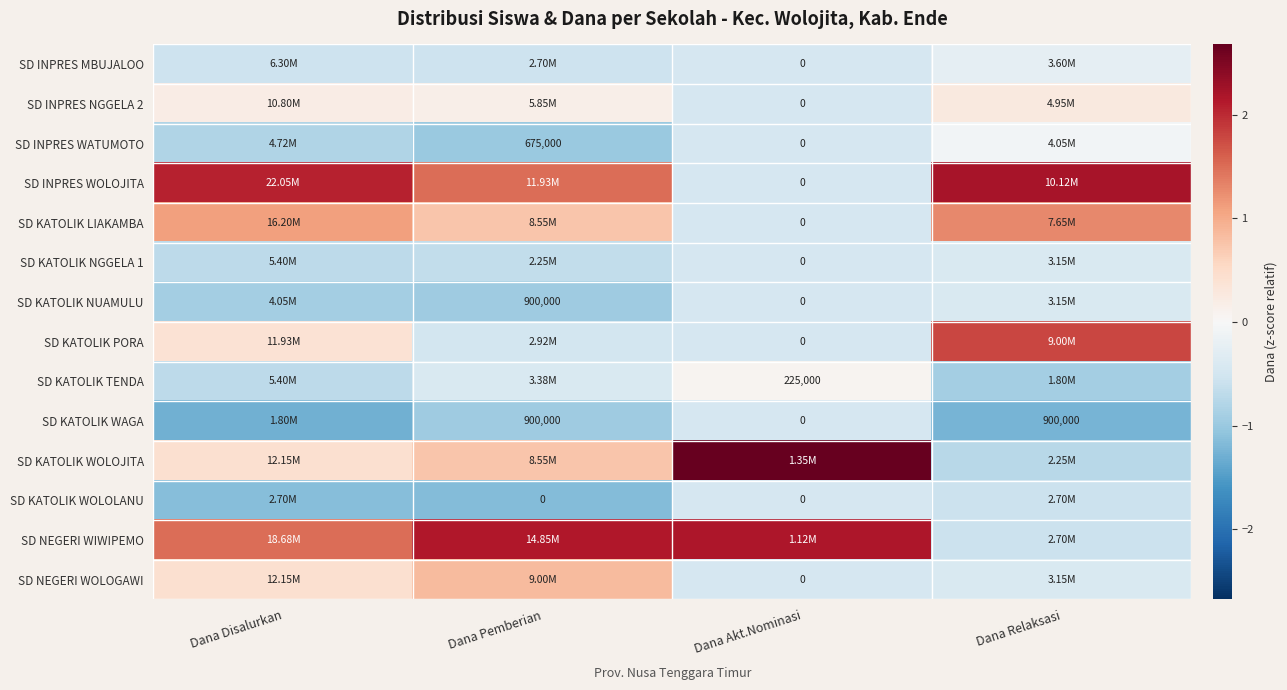

Is it true that SD KATOLIK TENDA equals -0.9 at Dana Relaksasi?

True